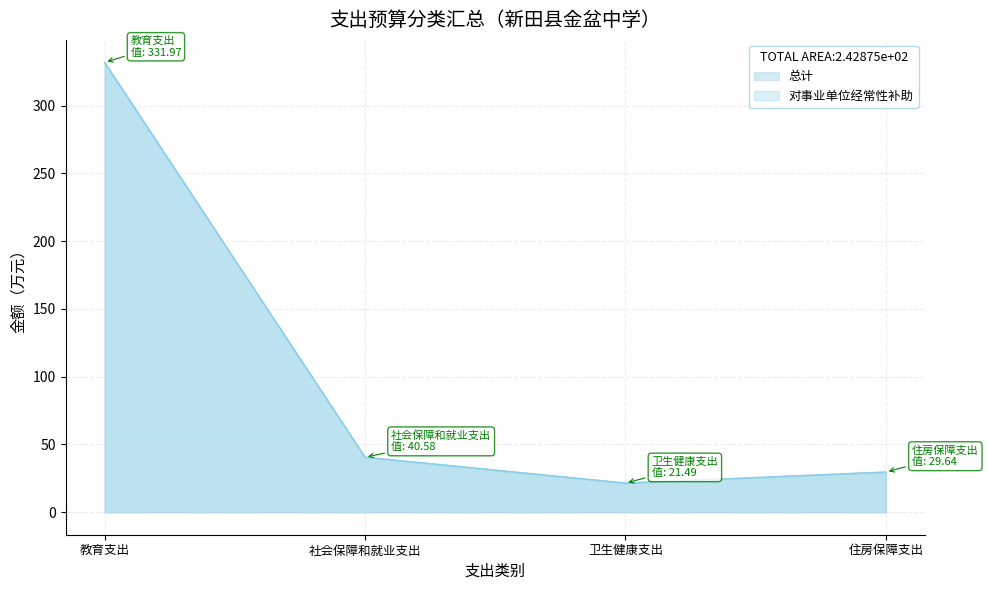

At which category does 总计 reach its first local valley?

卫生健康支出